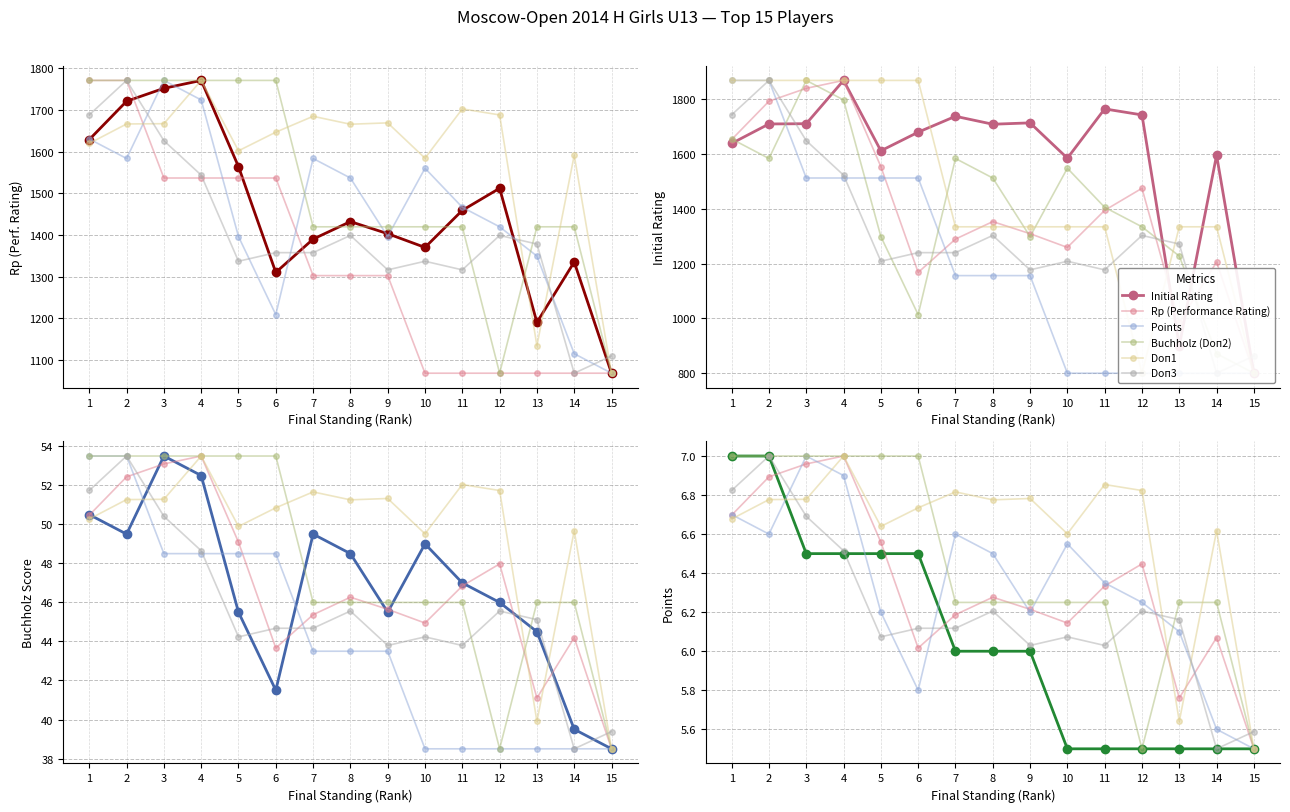

Between which two adjacent categories do Doп3 and Rp (Performance Rating) first intersect?

2 and 3